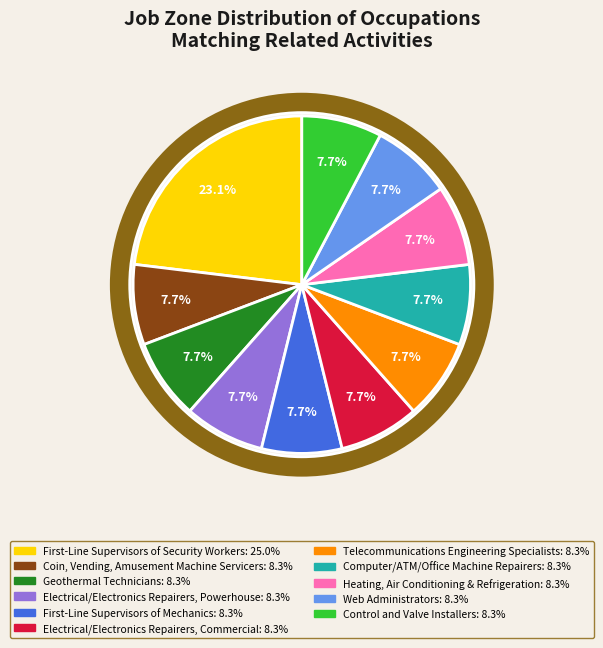

How many segments does this pie chart have?

11